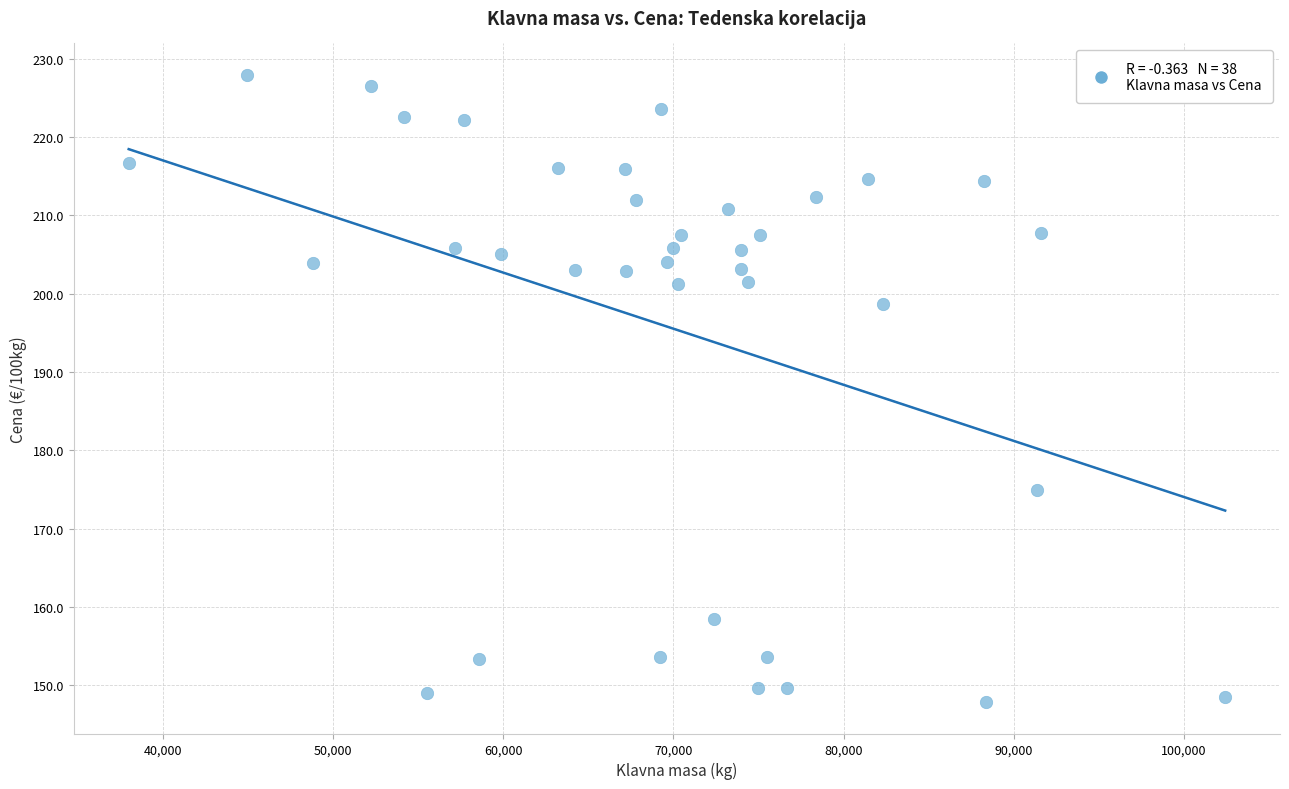

What is the range of Y values (max minus min)?

80.1